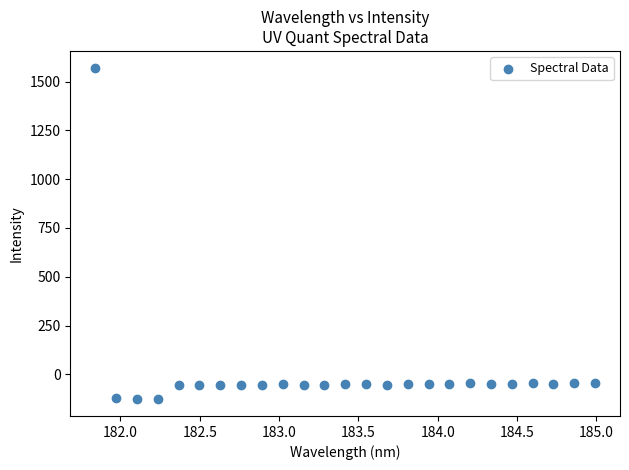

What is the range of X values (max minus min)?

3.1